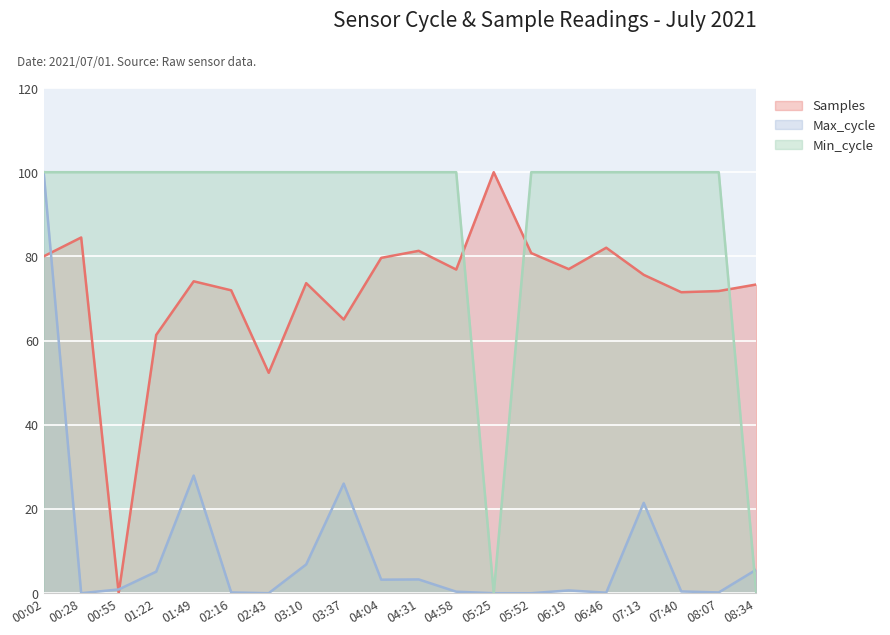

What is the label of the 10th point from the right?

04:31